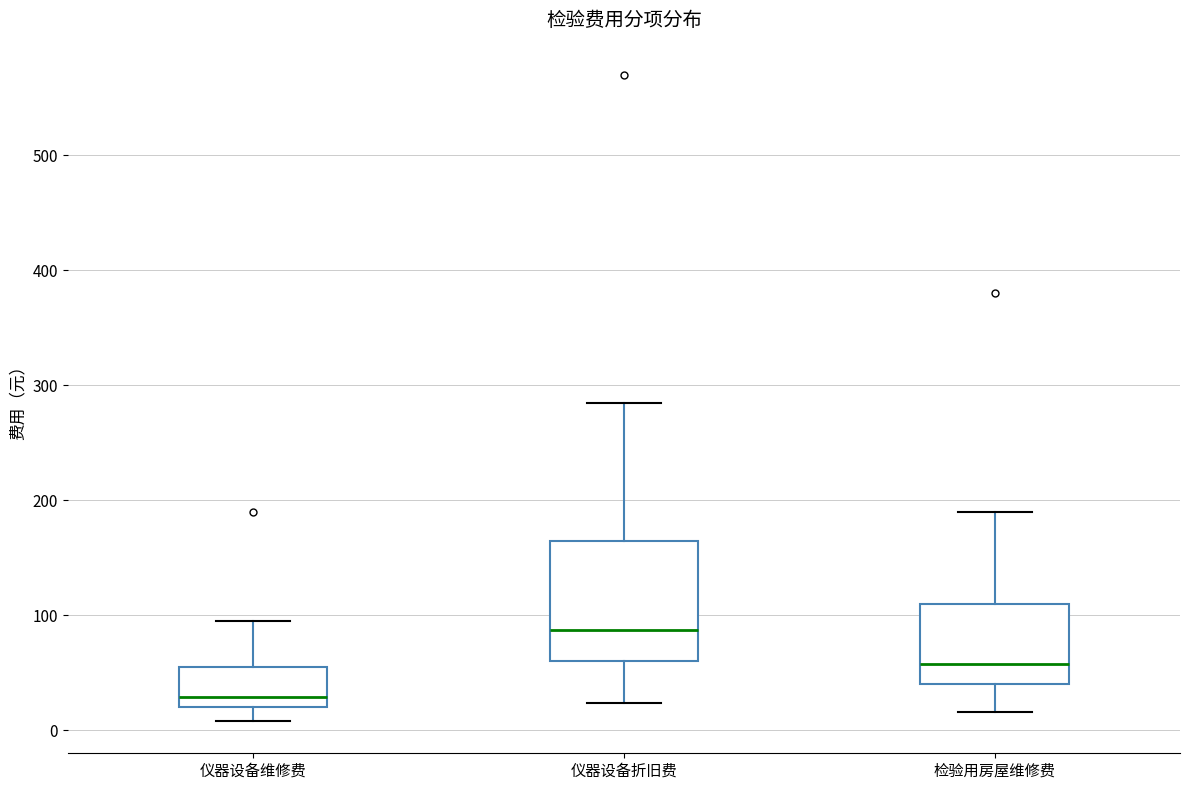

Which box has the lowest median line?

仪器设备维修费